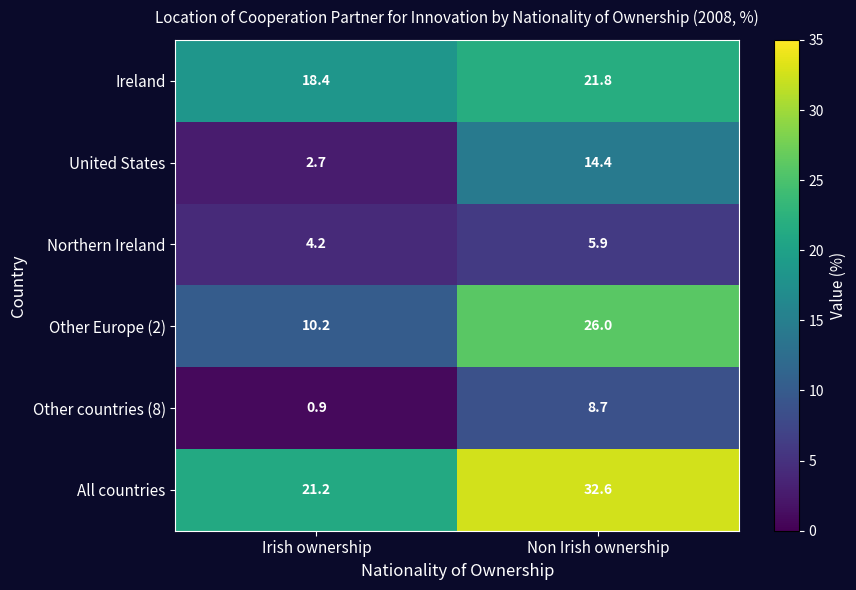

Between Irish ownership and Non Irish ownership, which series saw the biggest shift?

Other Europe (2)